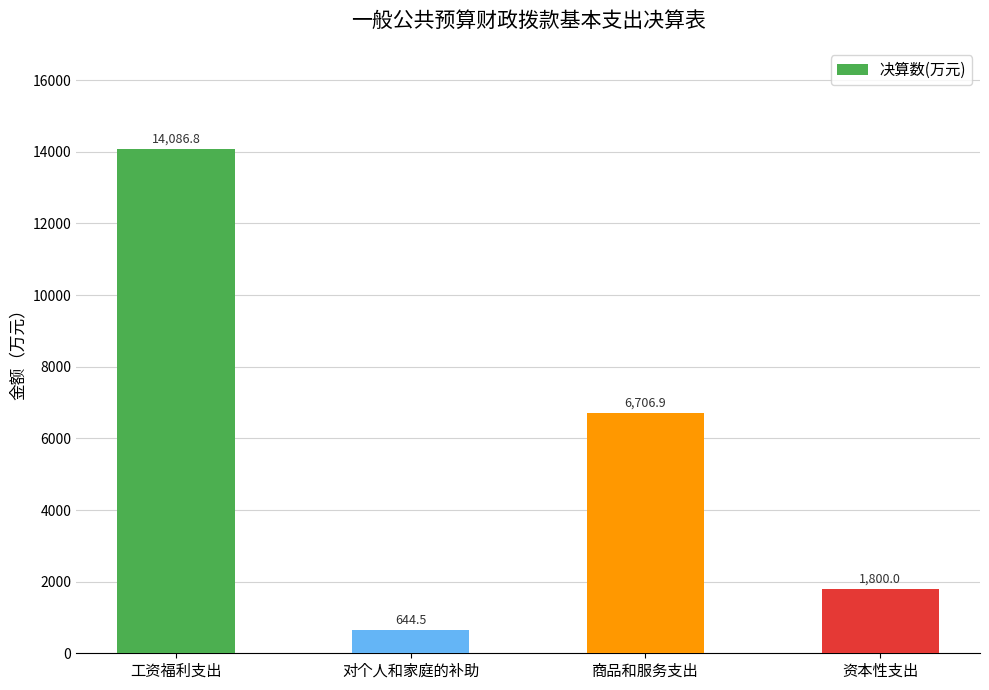

Which has a higher value, 对个人和家庭的补助 or 资本性支出?

资本性支出